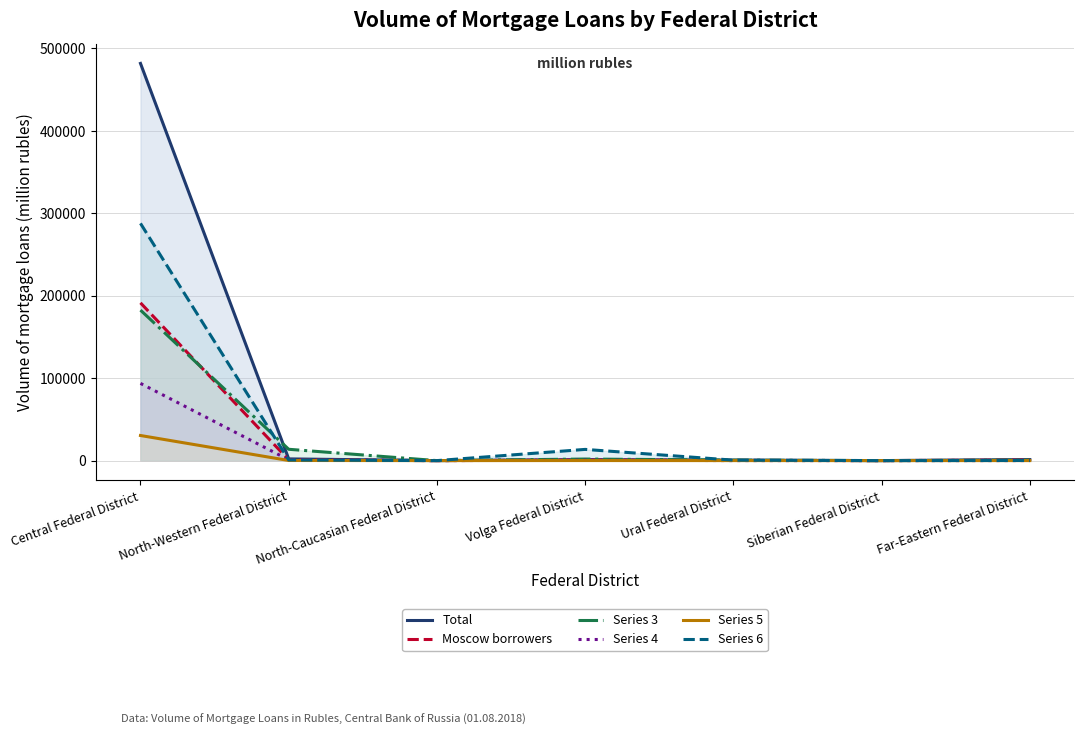

What is the maximum value for Total?

481861